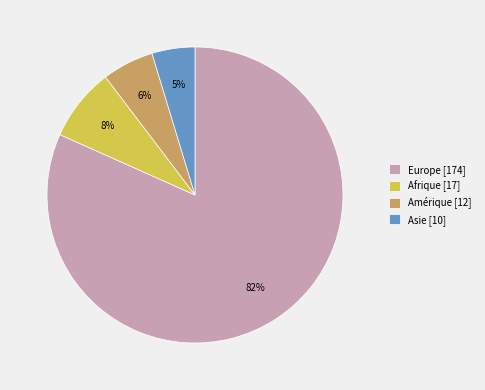

Do Amérique [12] and Europe [174] together represent more than half of the pie?

Yes